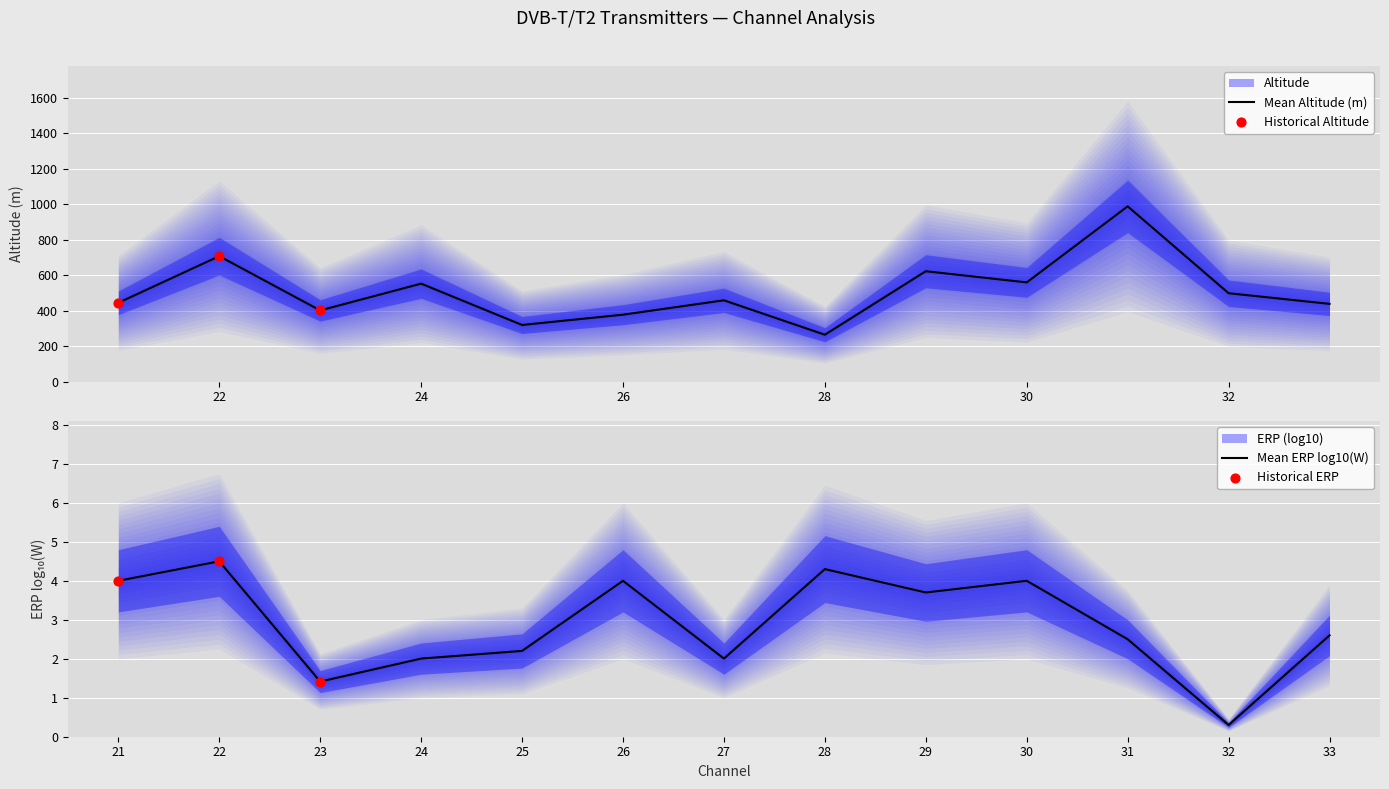

What is the ratio of the value at 28 to the value at 27?

0.6